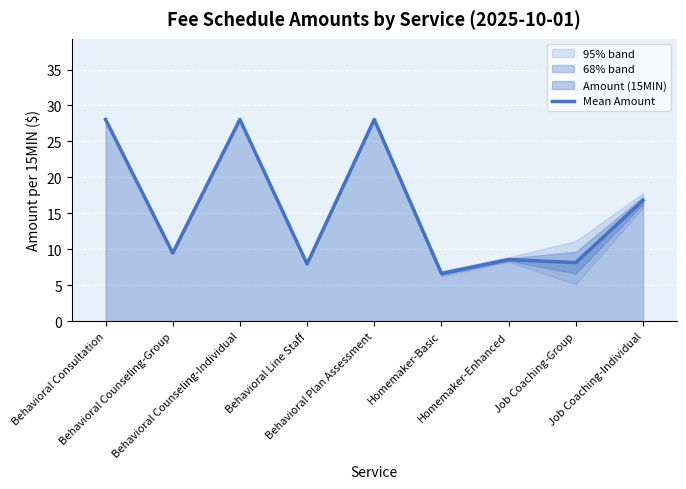

Between Behavioral Plan Assessment and Behavioral Counseling-Individual, which is larger?

Behavioral Plan Assessment